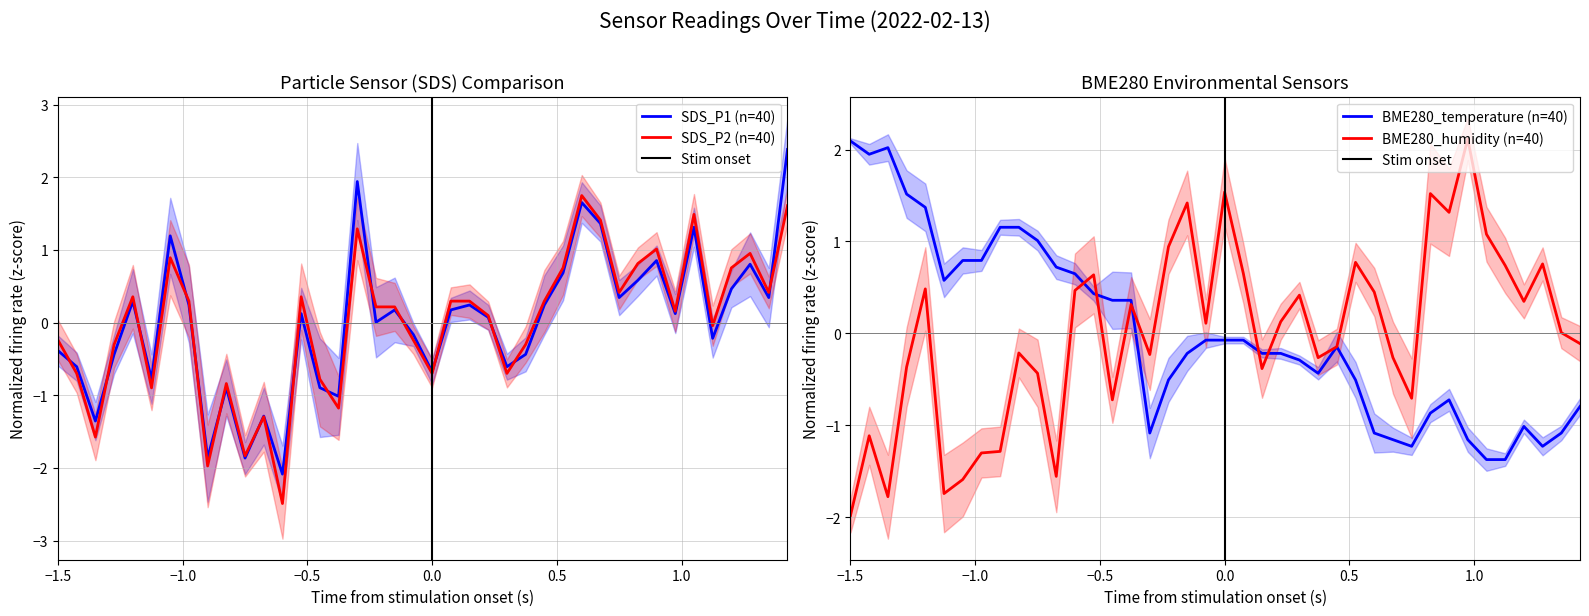

What is the highest value of the SDS_P1 (n=40) series?

2.4